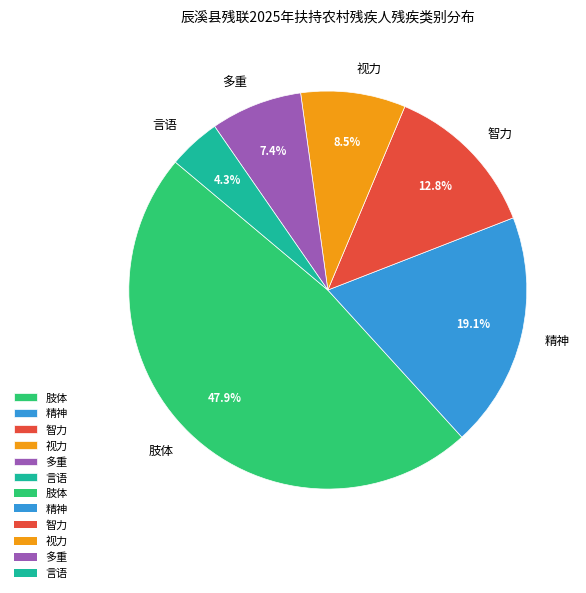

Is the sum of 肢体 and 智力 greater than half?

Yes